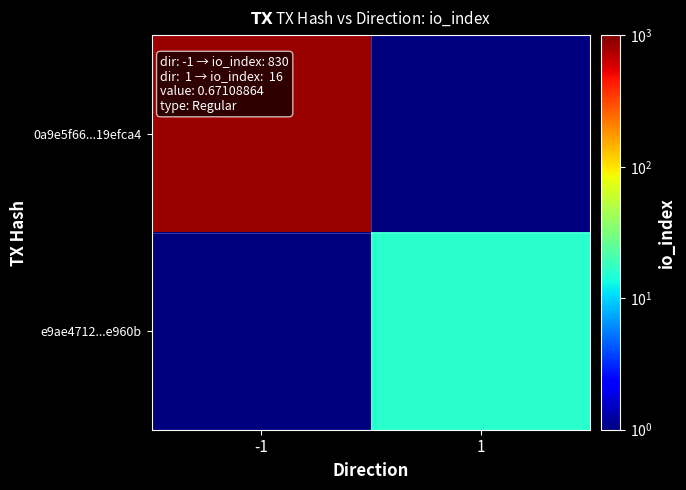

What is the maximum value shown in the chart?

830.0